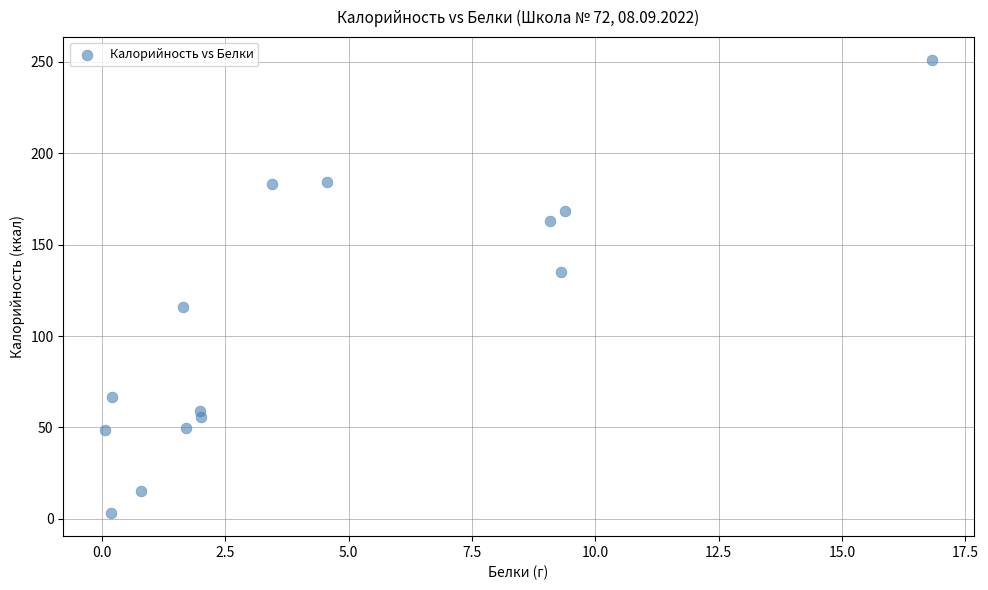

What is the range of X values (max minus min)?

16.8